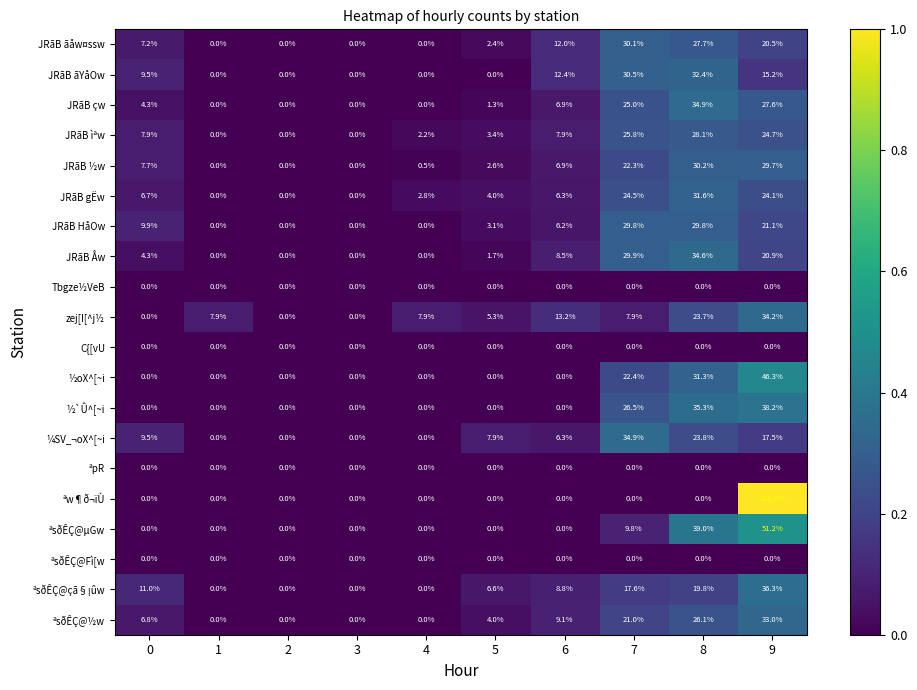

True or false: JRãB ½w has a value of 2.6 at 5.

True